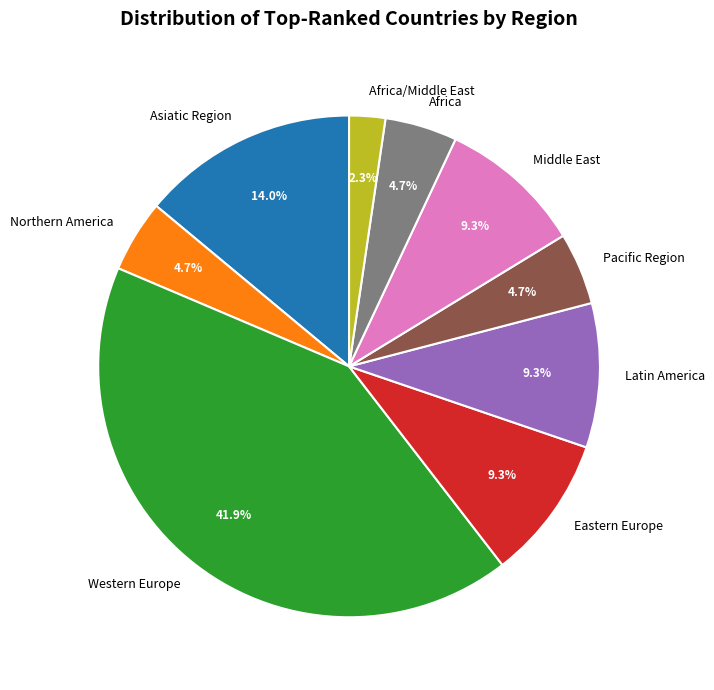

To the nearest percent, what is the difference between the Latin America and Africa/Middle East slice percentages?

7%